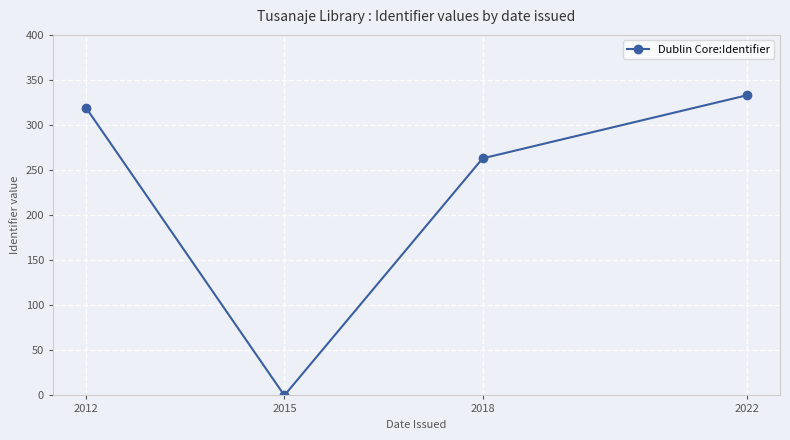

Rank the categories by value from lowest to highest.

2015, 2018, 2012, 2022